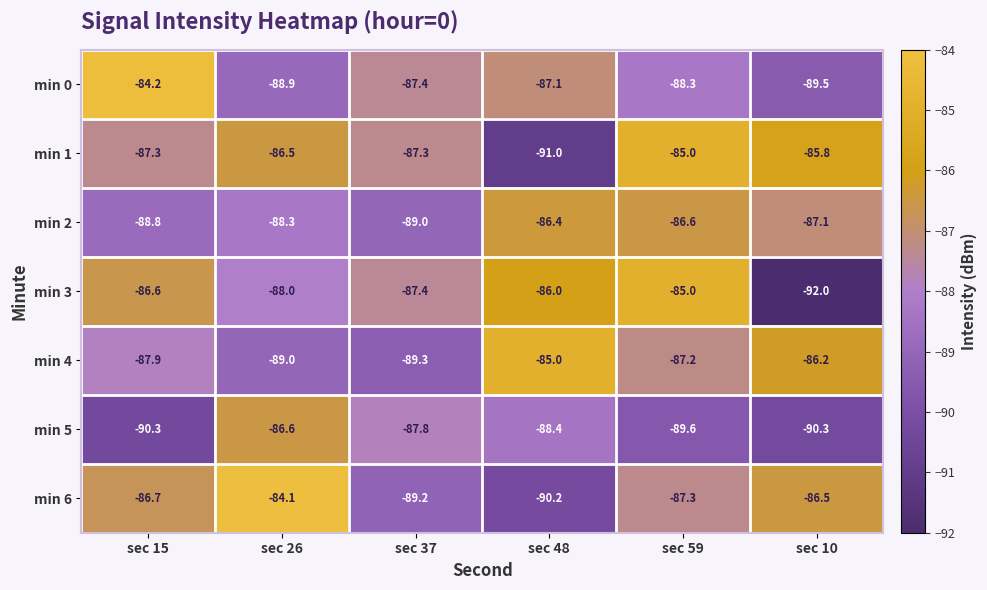

At which category is the sum across all series the highest?

sec 59